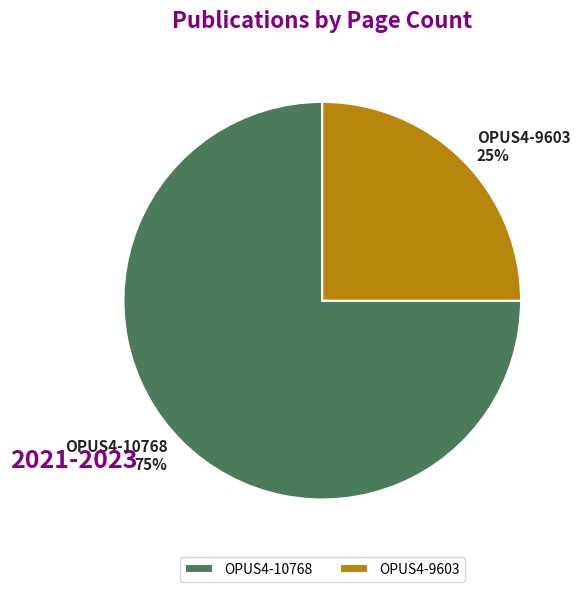

To the nearest percent, what percentage of the pie is OPUS4-10768?

75%